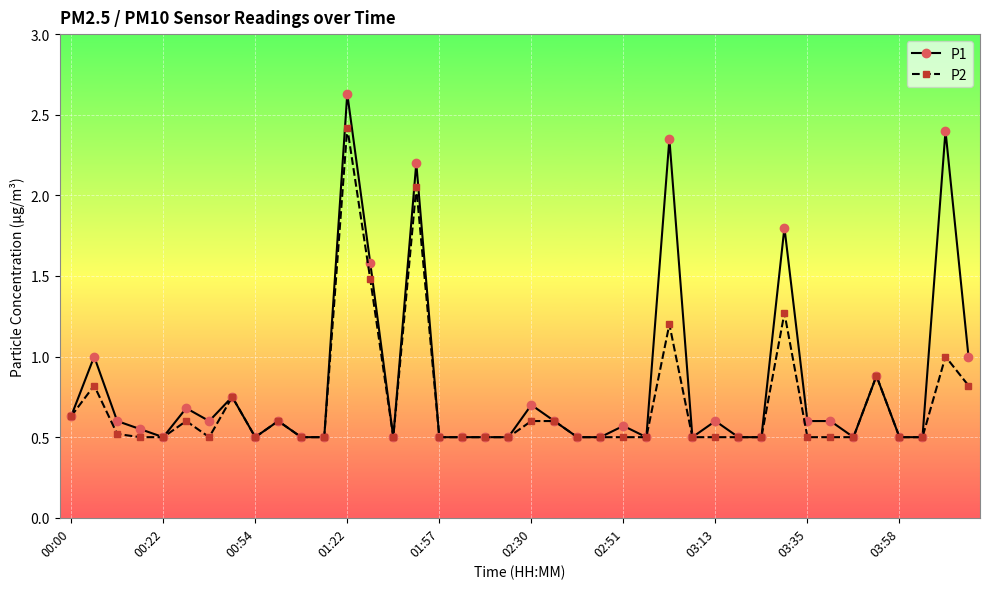

List the series in order of their peak value, lowest first.

P2, P1